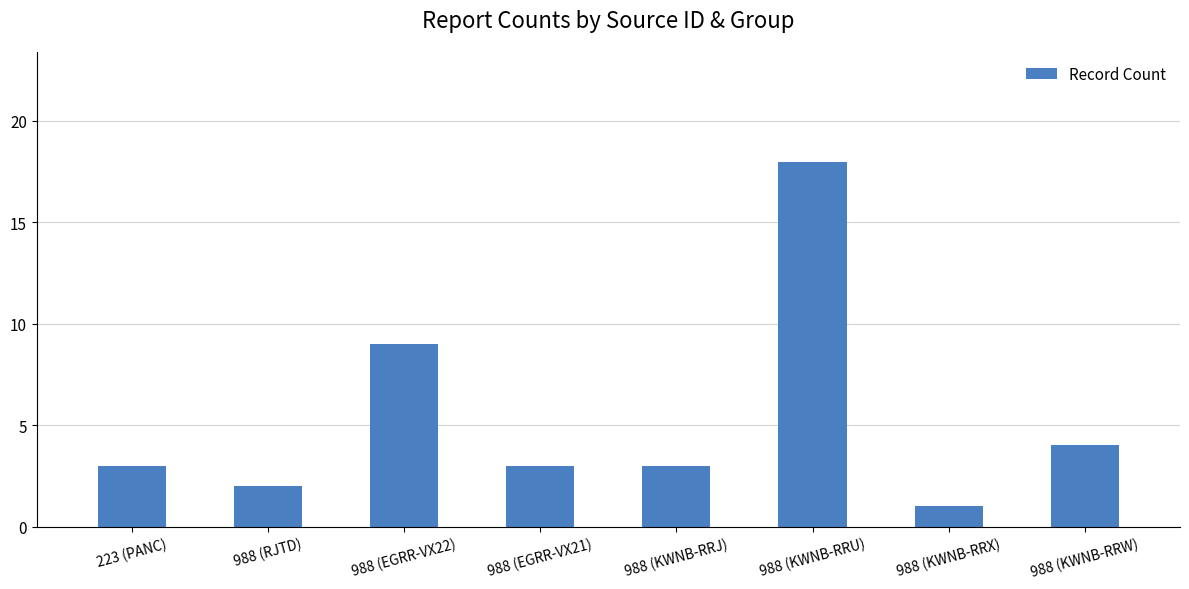

What is the value of the 1st bar from the left?

3